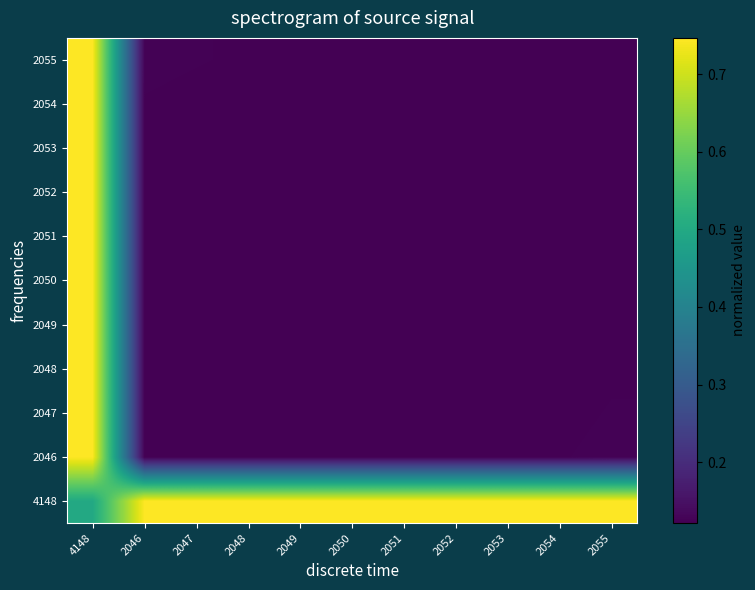

Reading right to left, list all the values displayed in this chart.

4148: 2055=0.7	2054=0.7	2053=0.7	2052=0.7	2051=0.7	2050=0.7	2049=0.7	2048=0.7	2047=0.7	2046=0.7	4148=0.5
2046: 2055=0.1	2054=0.1	2053=0.1	2052=0.1	2051=0.1	2050=0.1	2049=0.1	2048=0.1	2047=0.1	2046=0.1	4148=0.7
2047: 2055=0.1	2054=0.1	2053=0.1	2052=0.1	2051=0.1	2050=0.1	2049=0.1	2048=0.1	2047=0.1	2046=0.1	4148=0.7
2048: 2055=0.1	2054=0.1	2053=0.1	2052=0.1	2051=0.1	2050=0.1	2049=0.1	2048=0.1	2047=0.1	2046=0.1	4148=0.7
2049: 2055=0.1	2054=0.1	2053=0.1	2052=0.1	2051=0.1	2050=0.1	2049=0.1	2048=0.1	2047=0.1	2046=0.1	4148=0.7
2050: 2055=0.1	2054=0.1	2053=0.1	2052=0.1	2051=0.1	2050=0.1	2049=0.1	2048=0.1	2047=0.1	2046=0.1	4148=0.7
2051: 2055=0.1	2054=0.1	2053=0.1	2052=0.1	2051=0.1	2050=0.1	2049=0.1	2048=0.1	2047=0.1	2046=0.1	4148=0.7
2052: 2055=0.1	2054=0.1	2053=0.1	2052=0.1	2051=0.1	2050=0.1	2049=0.1	2048=0.1	2047=0.1	2046=0.1	4148=0.7
2053: 2055=0.1	2054=0.1	2053=0.1	2052=0.1	2051=0.1	2050=0.1	2049=0.1	2048=0.1	2047=0.1	2046=0.1	4148=0.7
2054: 2055=0.1	2054=0.1	2053=0.1	2052=0.1	2051=0.1	2050=0.1	2049=0.1	2048=0.1	2047=0.1	2046=0.1	4148=0.7
2055: 2055=0.1	2054=0.1	2053=0.1	2052=0.1	2051=0.1	2050=0.1	2049=0.1	2048=0.1	2047=0.1	2046=0.1	4148=0.7